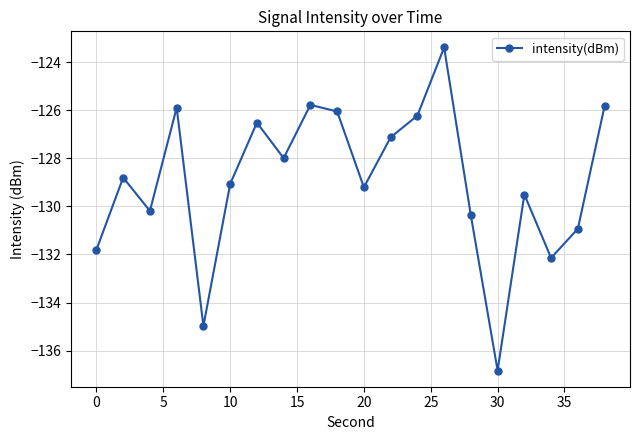

What is the value of the 2nd point from the left?

-128.8